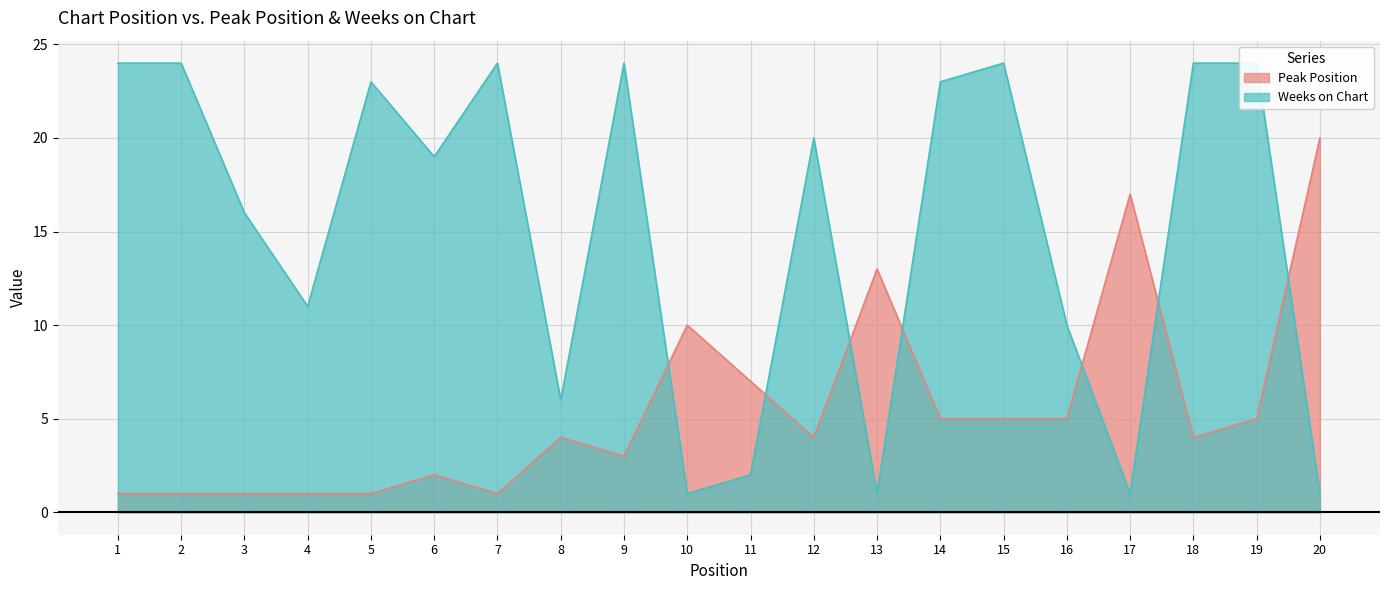

Reading right to left, list all the values displayed in this chart.

Peak Position: 20=20	19=5	18=4	17=17	16=5	15=5	14=5	13=13	12=4	11=7	10=10	9=3	8=4	7=1	6=2	5=1	4=1	3=1	2=1	1=1
Weeks on Chart: 20=1	19=24	18=24	17=1	16=10	15=24	14=23	13=1	12=20	11=2	10=1	9=24	8=6	7=24	6=19	5=23	4=11	3=16	2=24	1=24